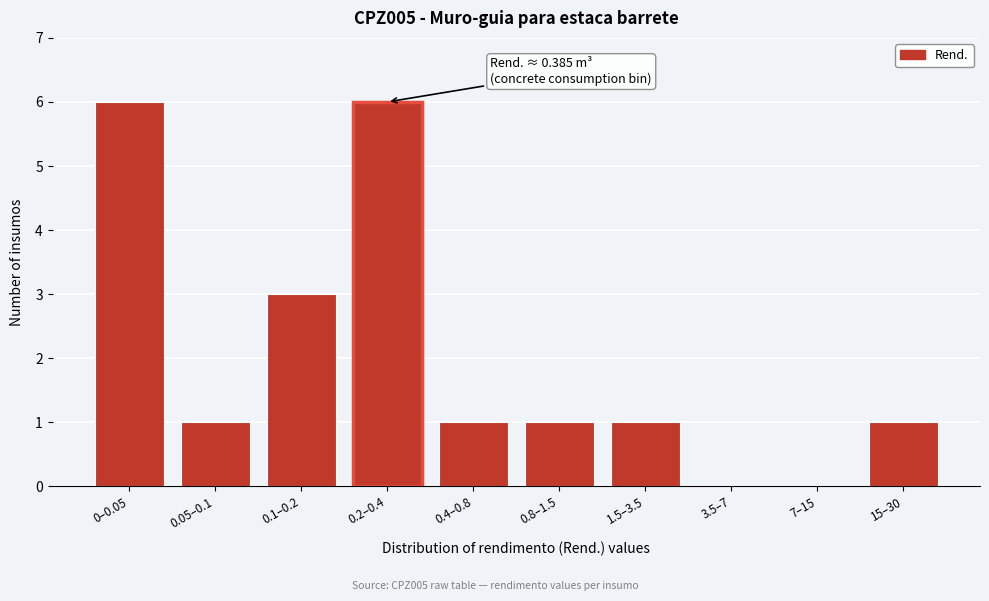

Reading left to right, transcribe all the data shown in this chart.

0–0.05=6	0.05–0.1=1	0.1–0.2=3	0.2–0.4=6	0.4–0.8=1	0.8–1.5=1	1.5–3.5=1	3.5–7=0	7–15=0	15–30=1